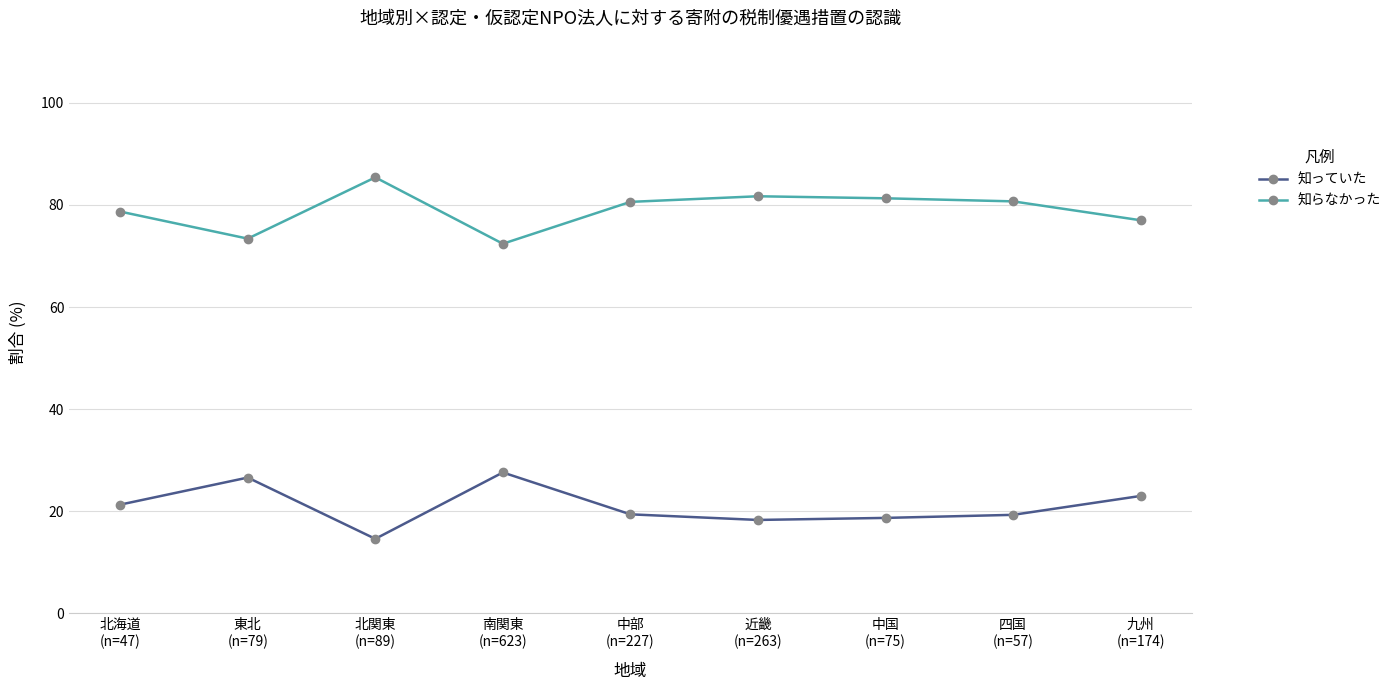

Which series has the largest total across all categories?

知らなかった